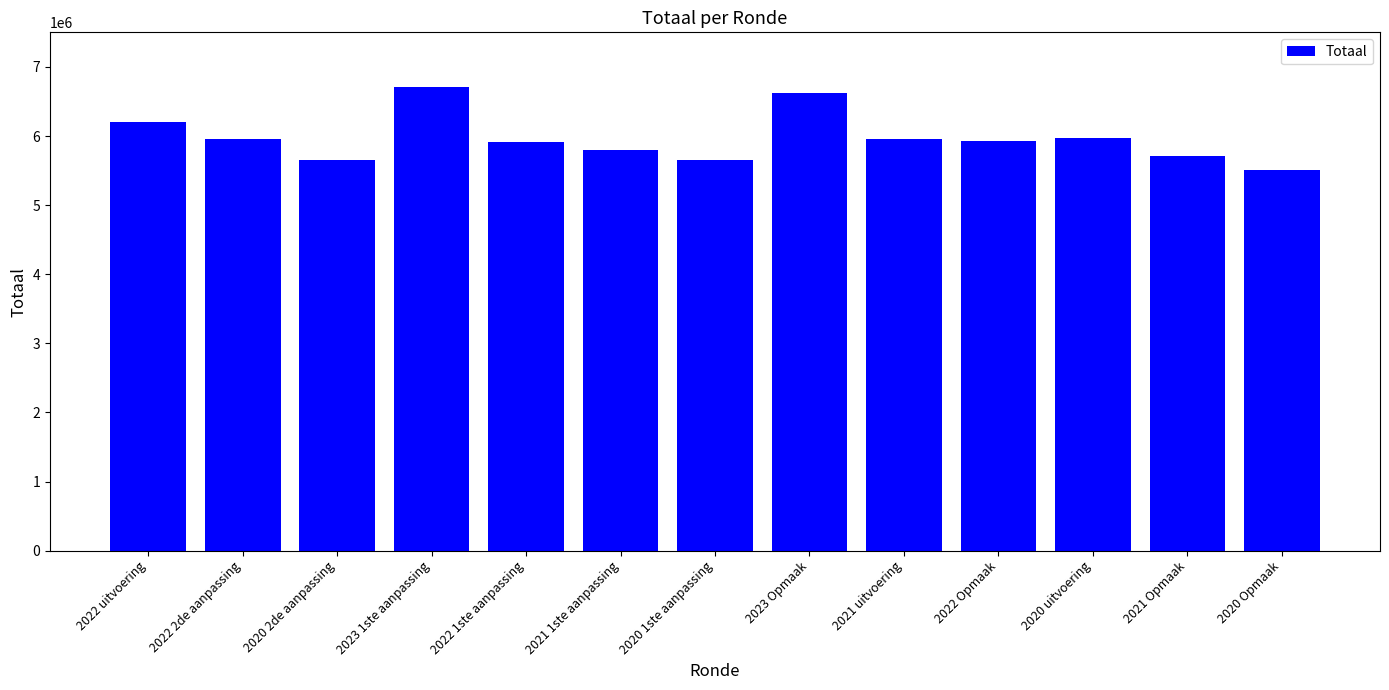

What is the label of the 13th bar from the left?

2020 Opmaak